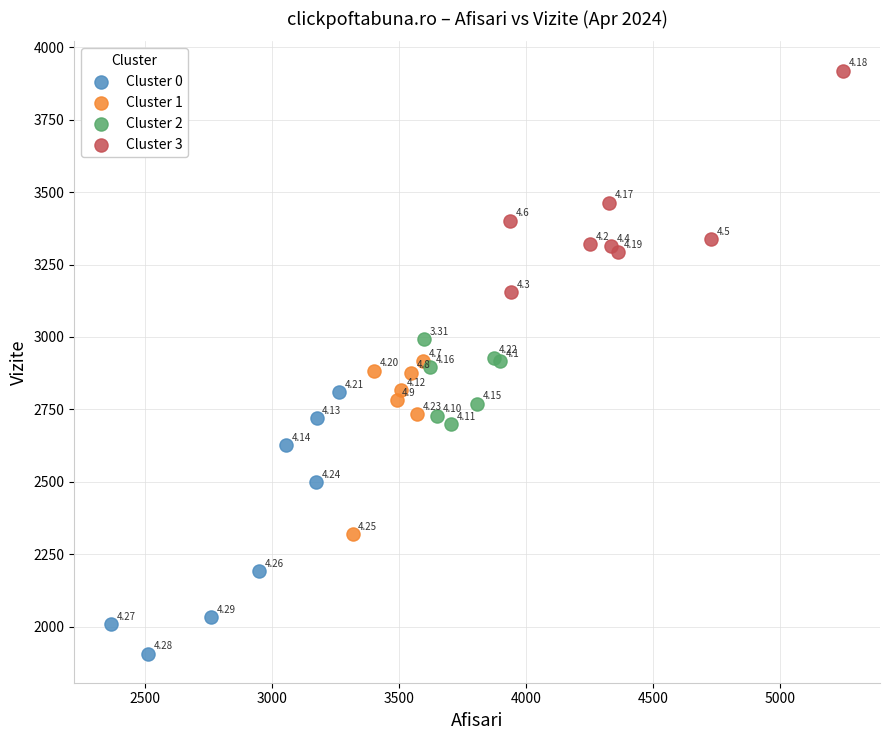

Which series contains the lowest Y value?

Cluster 0